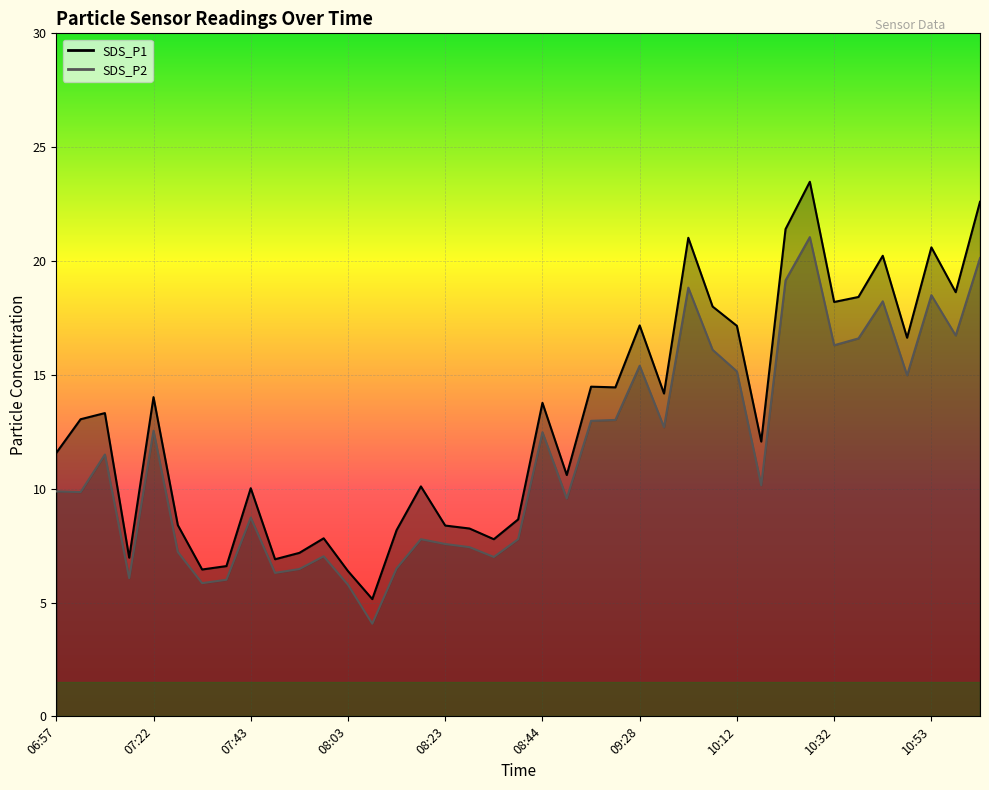

Between 07:17 and 08:29, which series saw the biggest shift?

SDS_P2